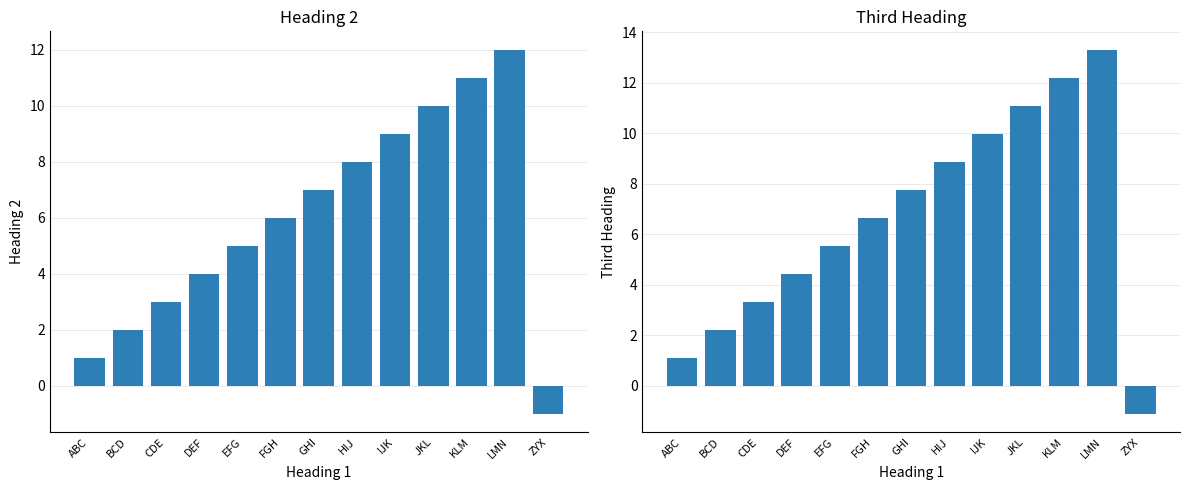

Rank the series at BCD from highest to lowest value.

Third Heading, Heading 2